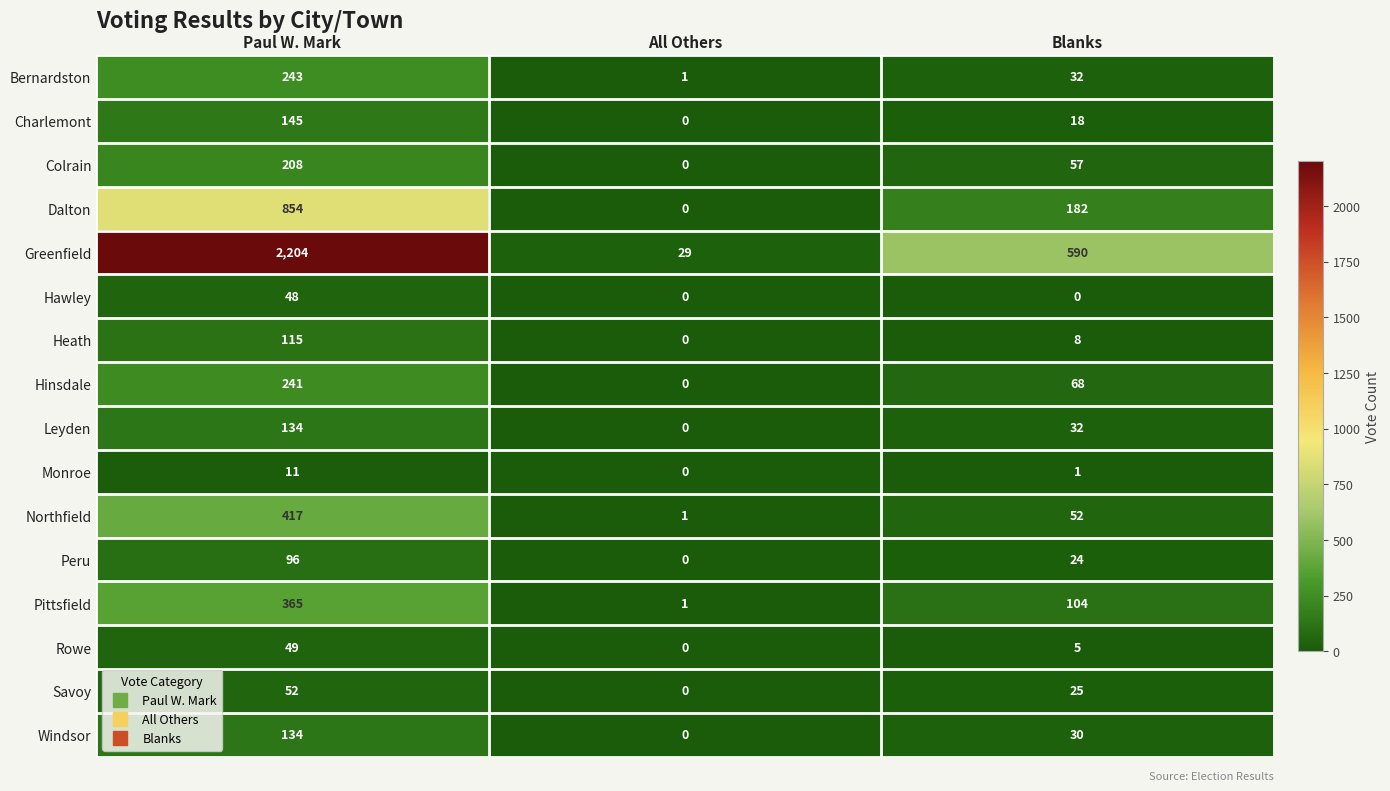

Which series has the widest spread of values?

Greenfield